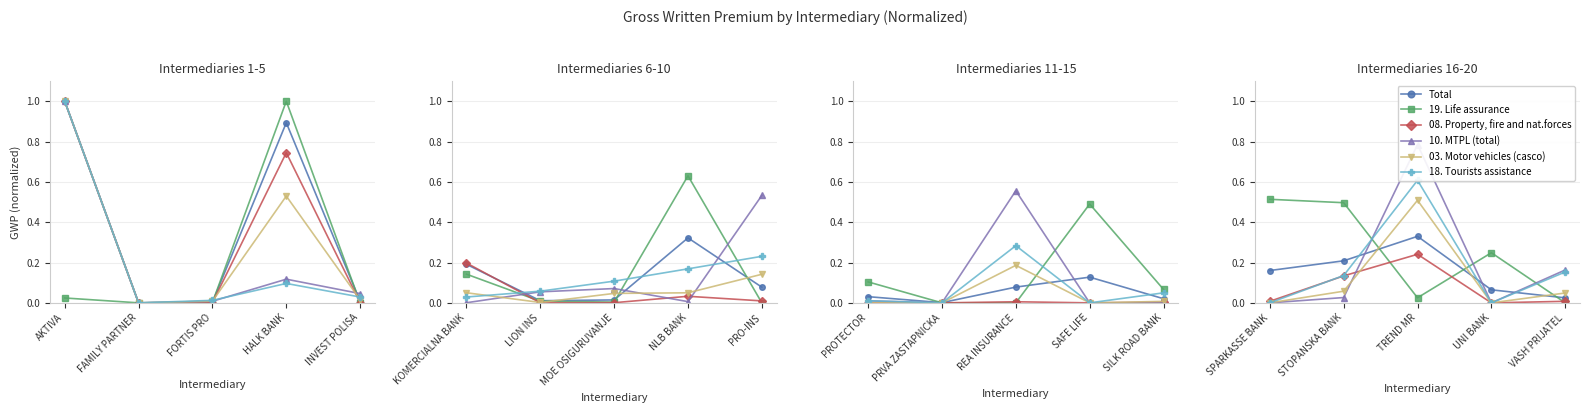

What are all the series names shown in the legend?

Total, 19. Life assurance, 08. Property, fire and nat.forces, 10. MTPL (total), 03. Motor vehicles (casco), 18. Tourists assistance